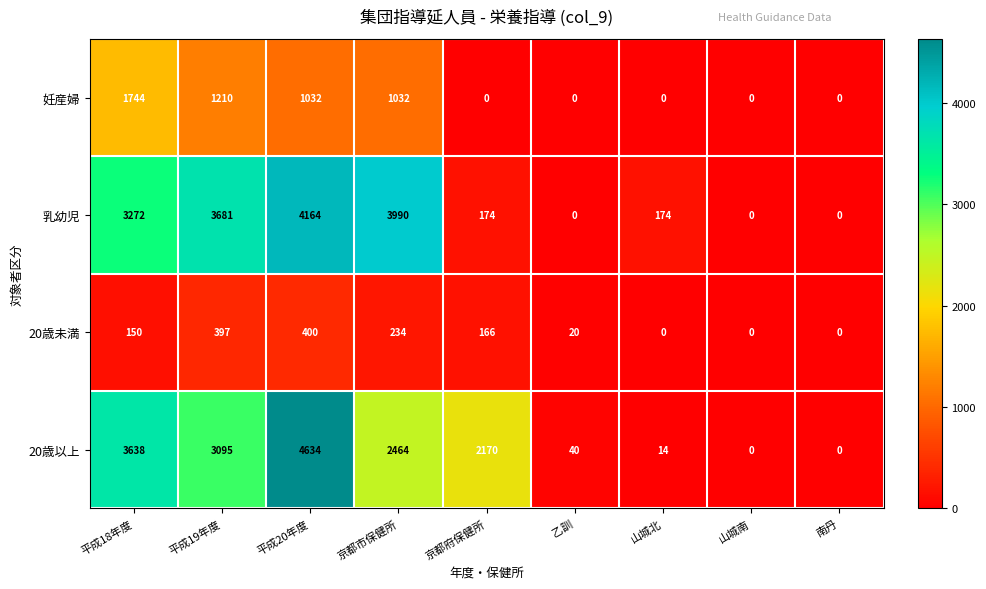

How many distinct data groups are displayed?

4